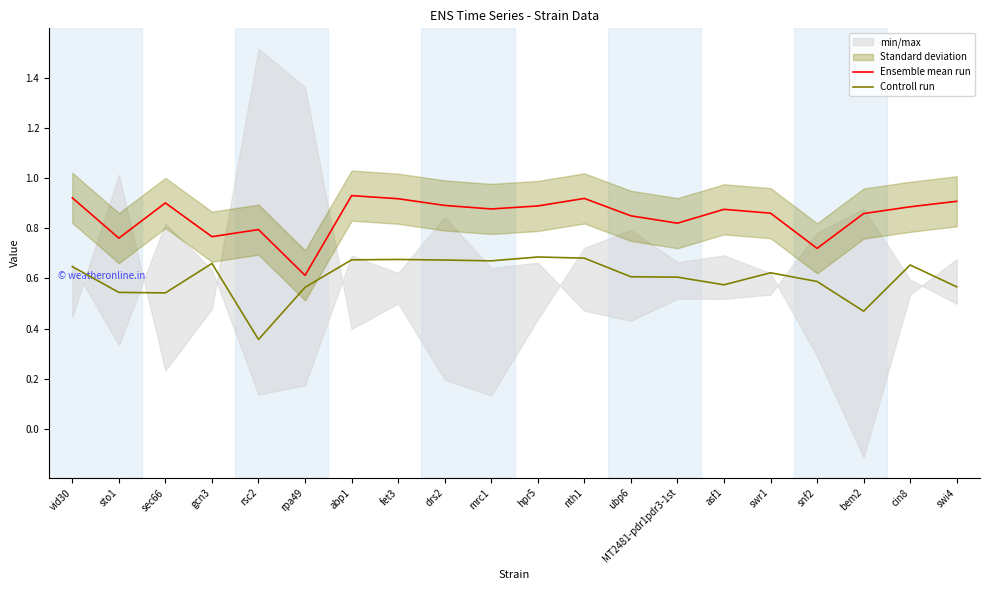

Does the chart display data point markers on the line(s)?

No